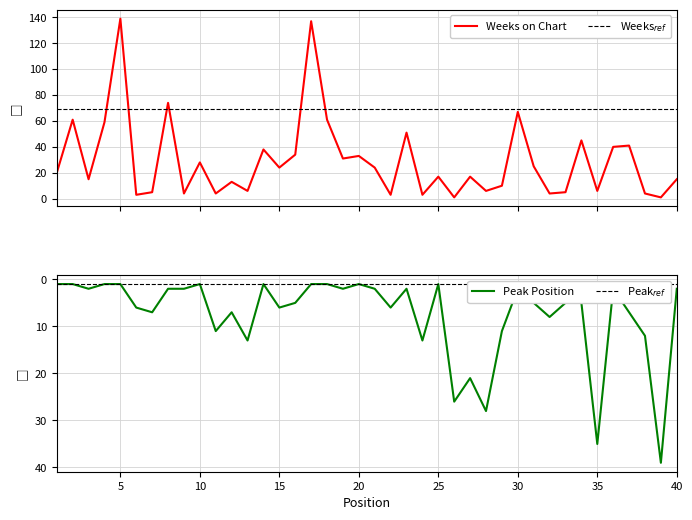

Between which two adjacent categories do Peak Position and Weeks on Chart first intersect?

5 and 6